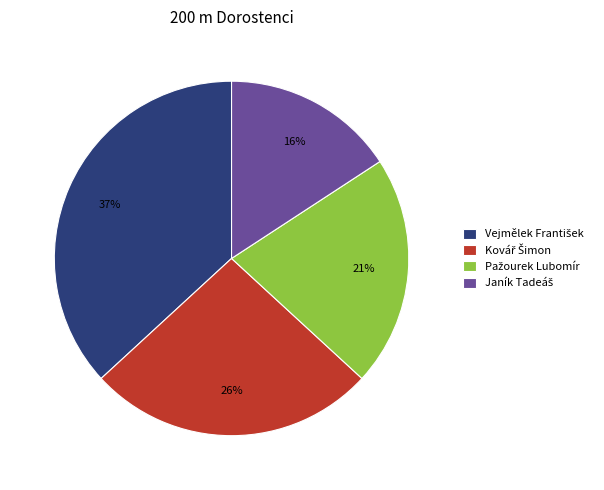

To the nearest percent, what is the difference between the largest and smallest slice percentages?

21%